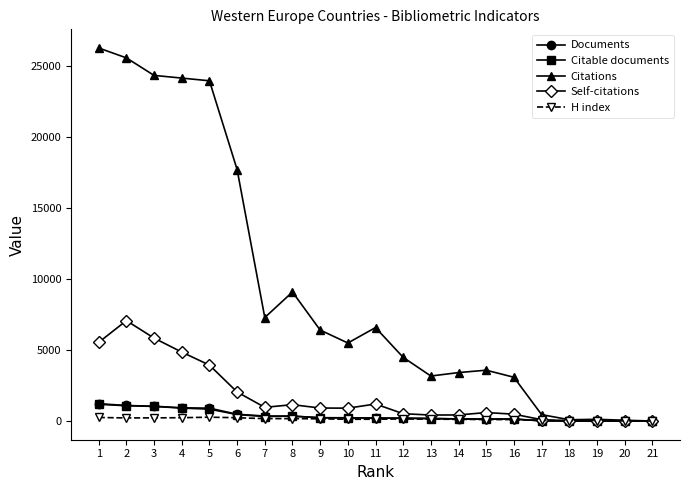

Which series has the largest total across all categories?

Citations